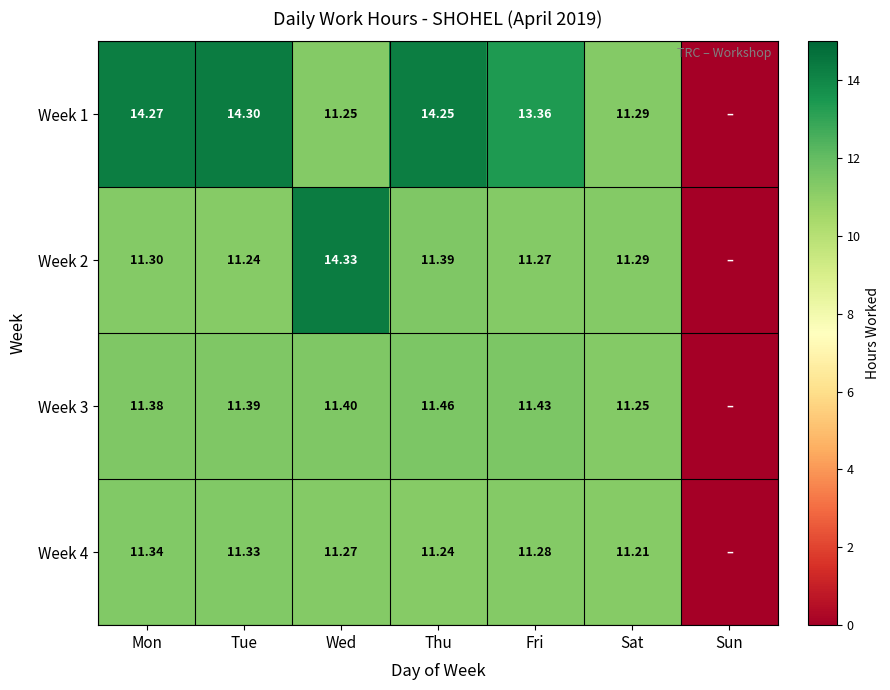

The Week 4 series shows 11.3 at Wed. True or false?

True